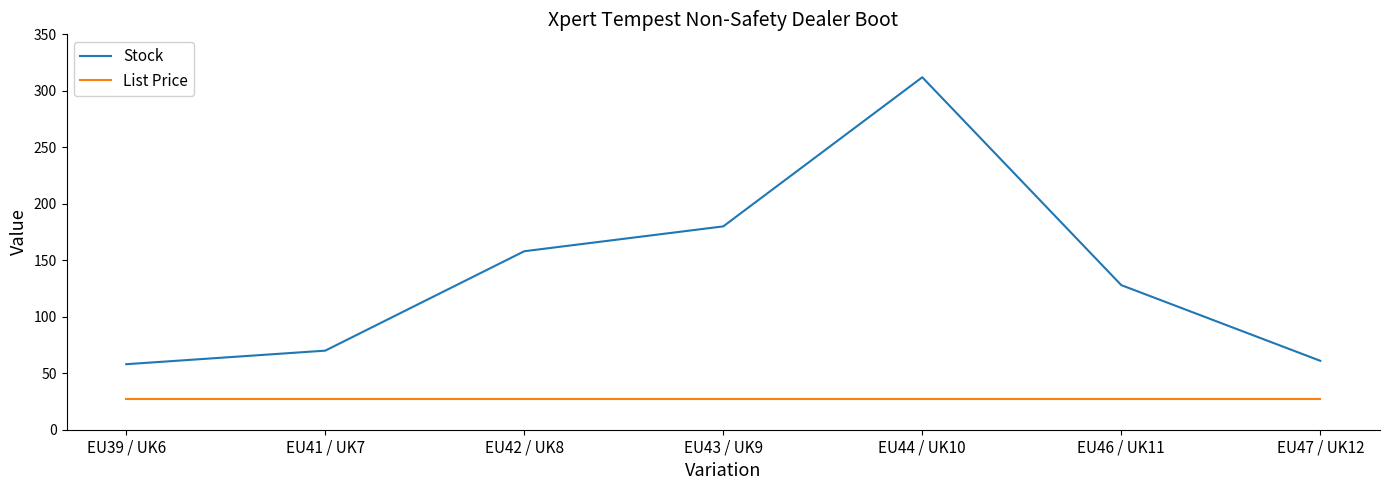

List the series in order of their peak value, lowest first.

List Price, Stock